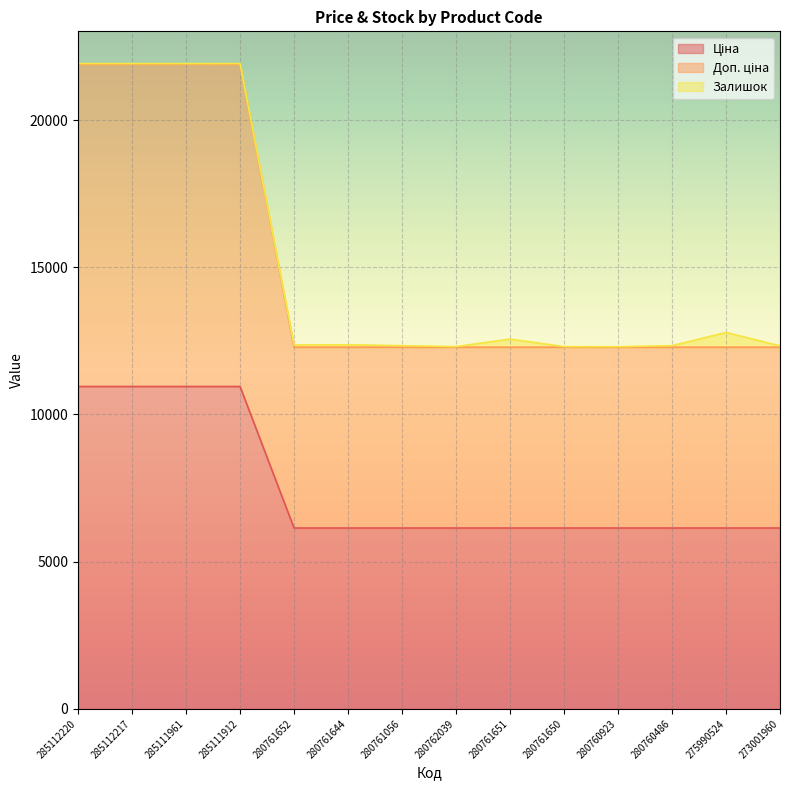

True or false: Доп. ціна has more than 2 interior local peaks.

False